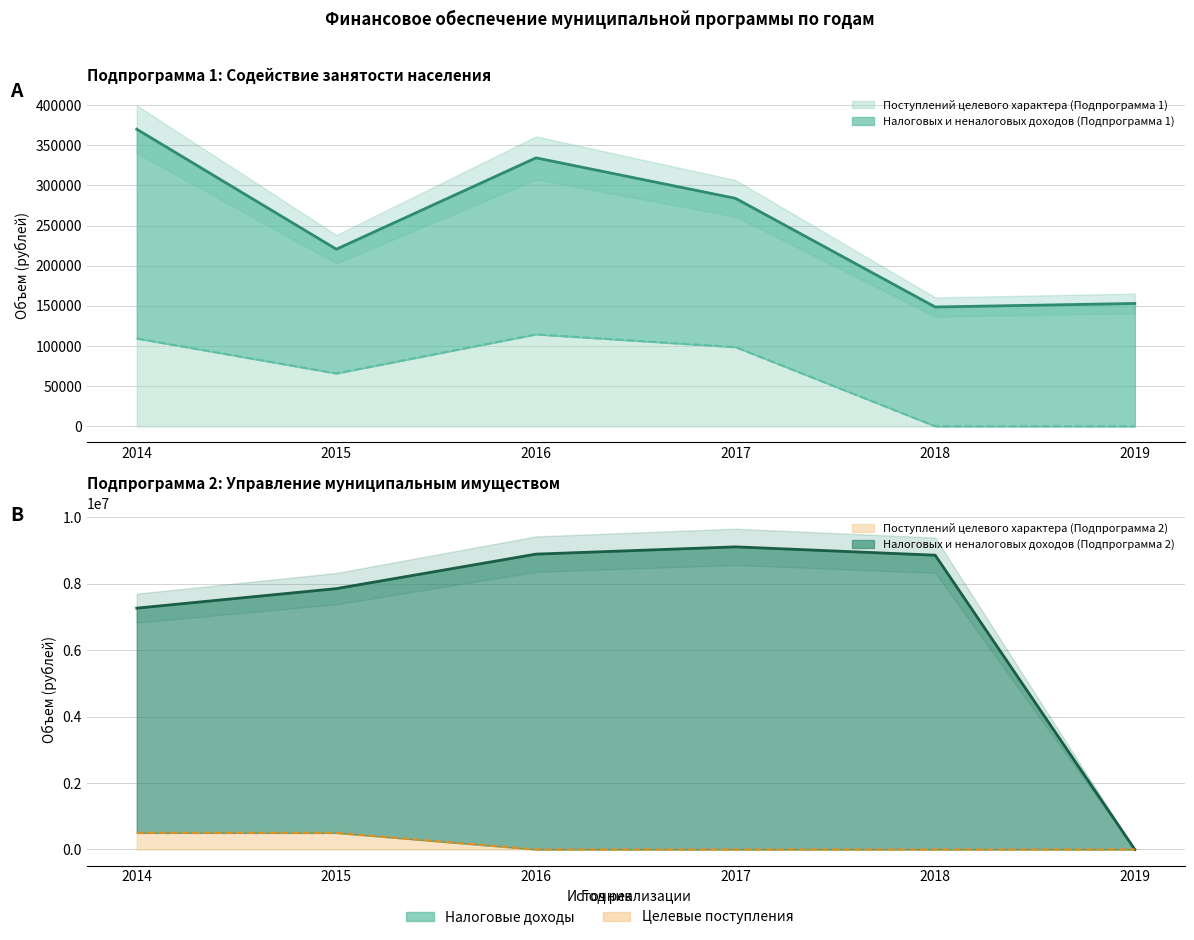

True or false: Поступлений целевого характера (Подпрограмма 1) and Налоговых и неналоговых доходов (Подпрограмма 2) cross at least once.

False